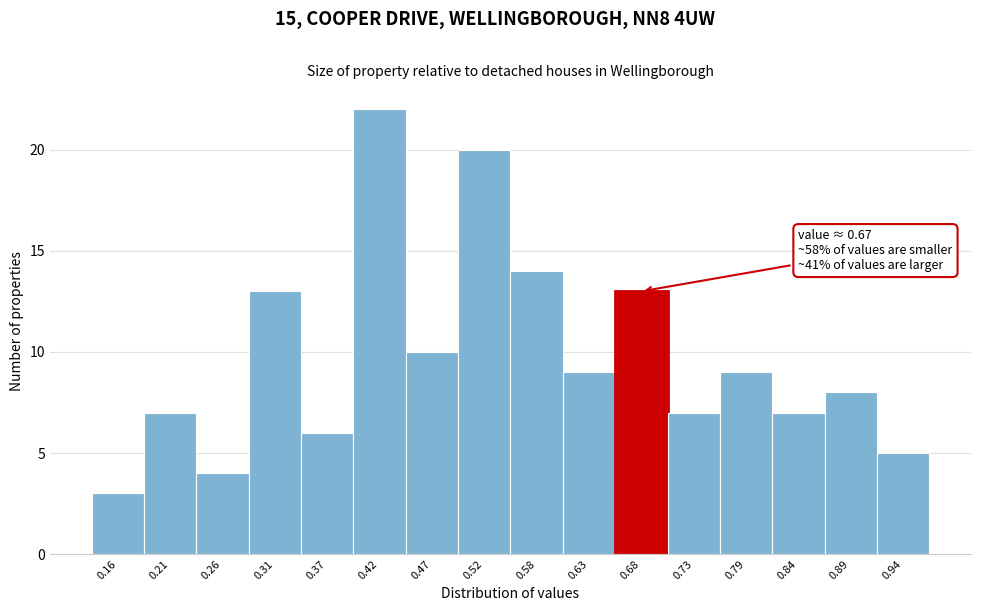

Over which range of the x-axis is the bar tallest?

0.39 to 0.45